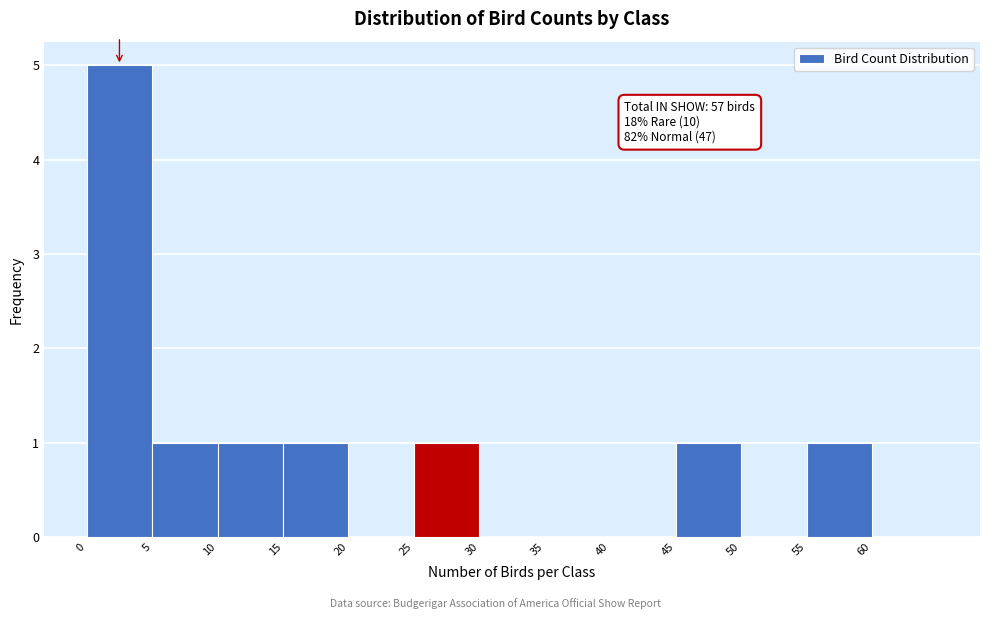

Which range on the x-axis has the tallest bar?

0 to 5